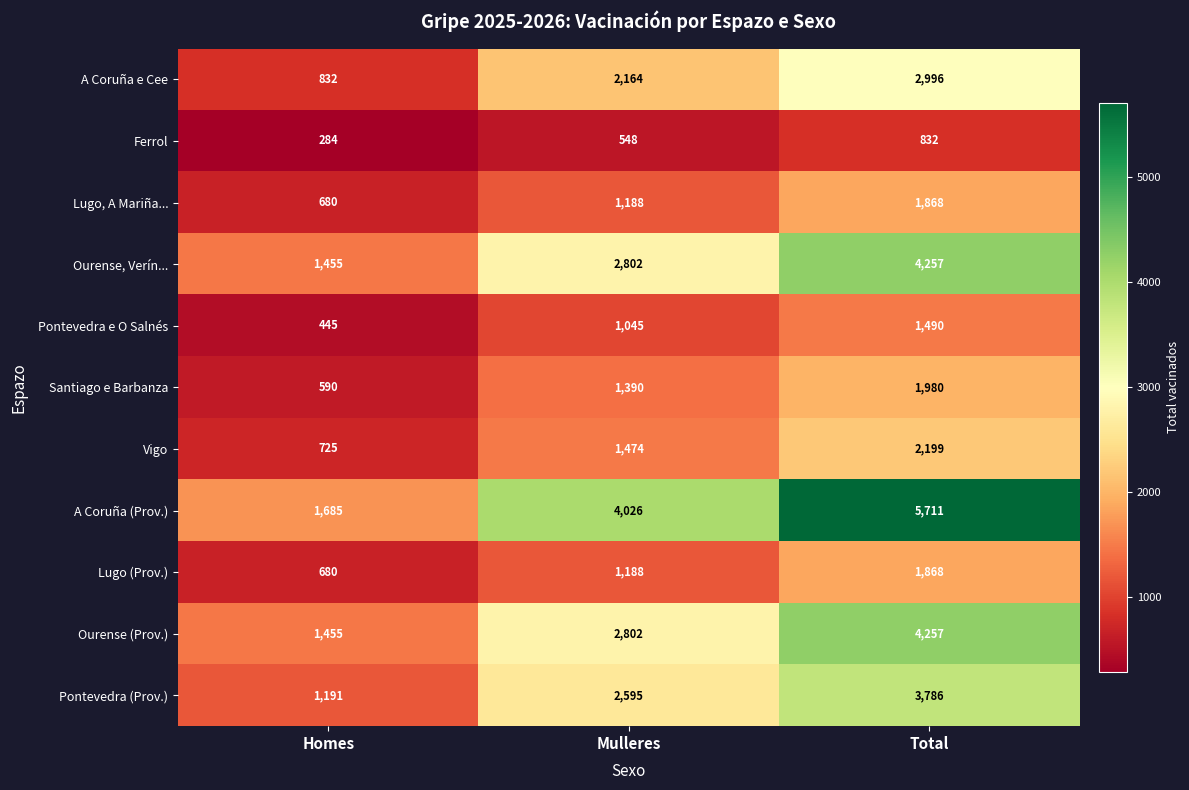

Between Homes and Mulleres, which series saw the biggest shift?

A Coruña (Prov.)